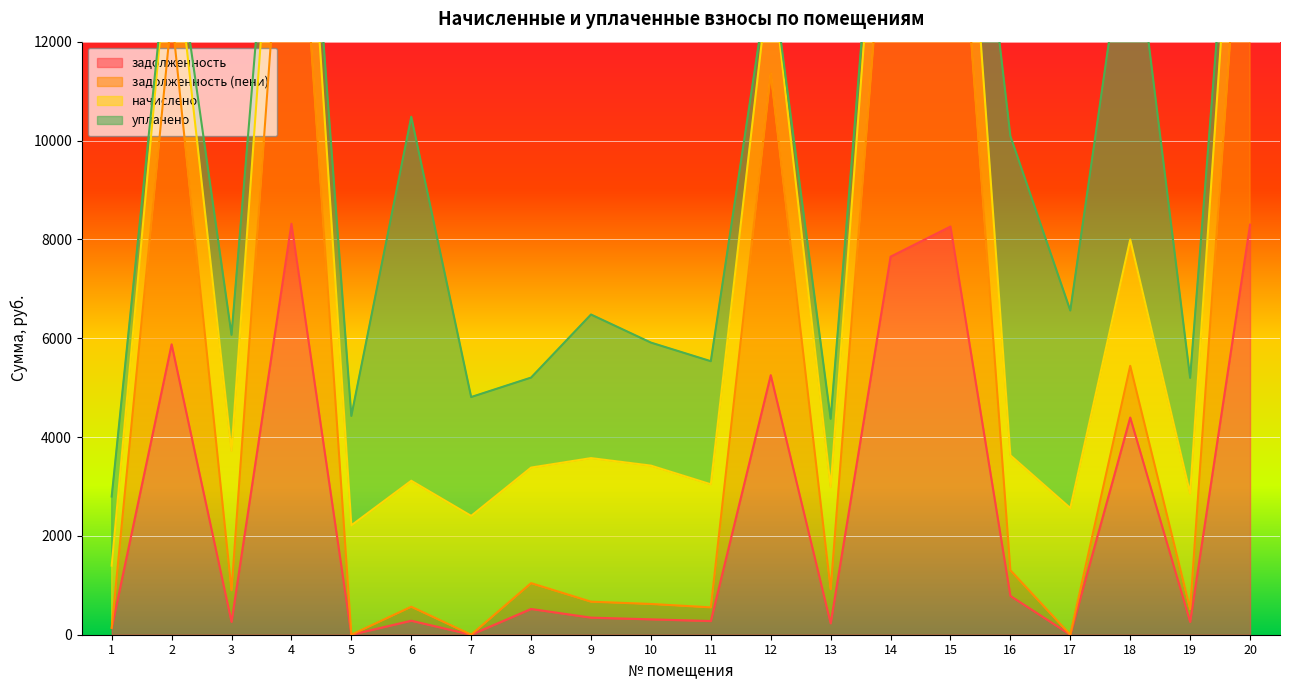

How many data points does each series have?

20